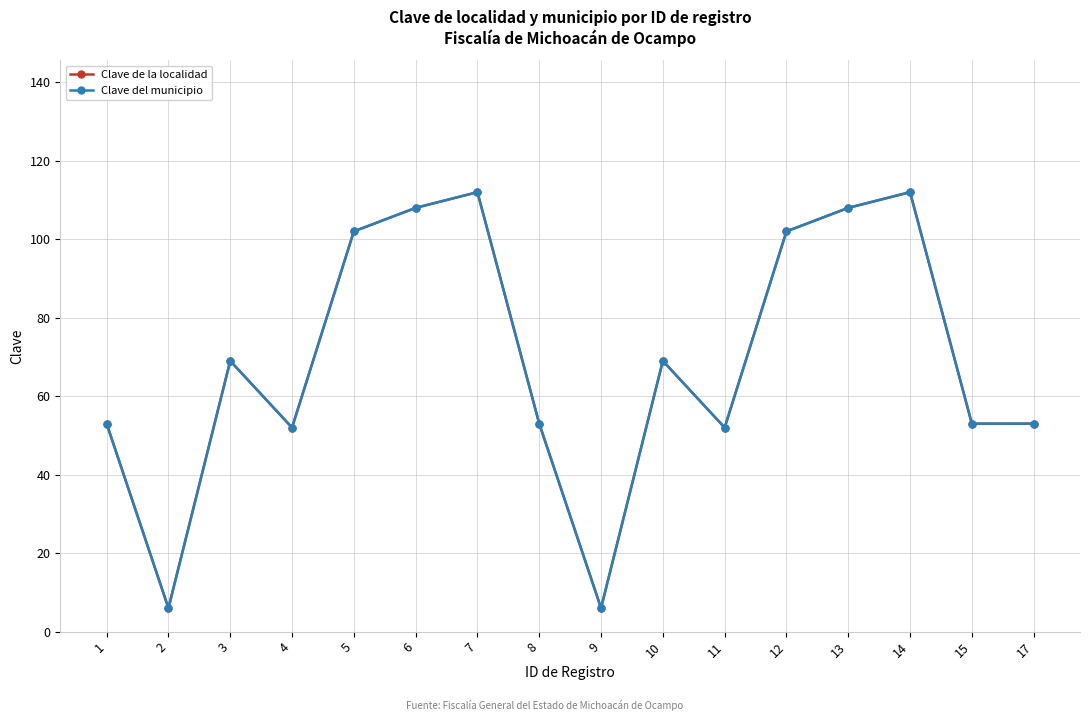

Where is the first local maximum for Clave del municipio?

3